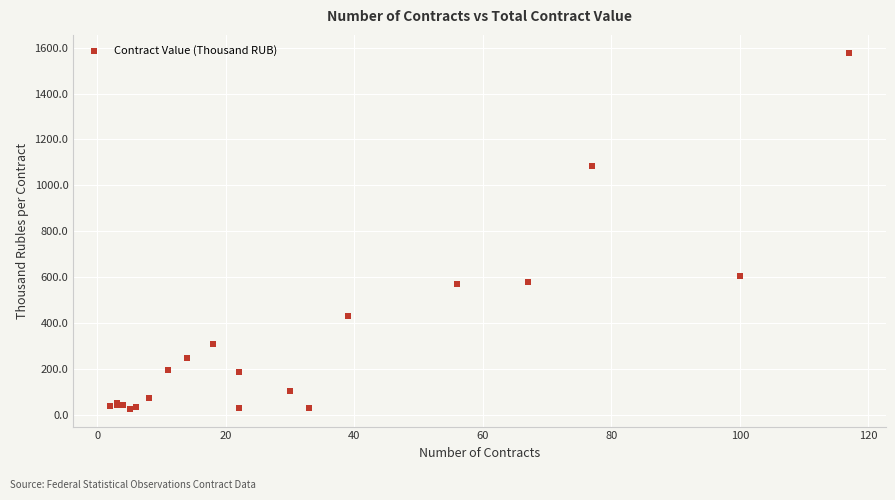

What Y value in the scatter plot is closest to 801?

604.9